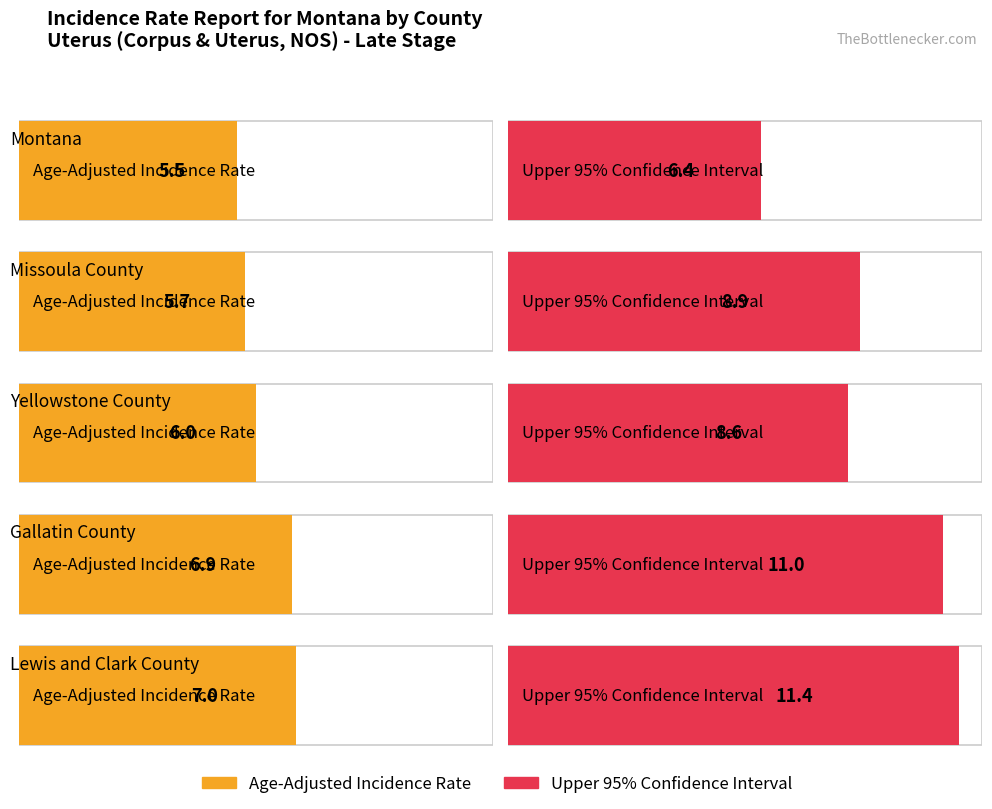

Between Montana and Yellowstone County, which is larger?

Yellowstone County